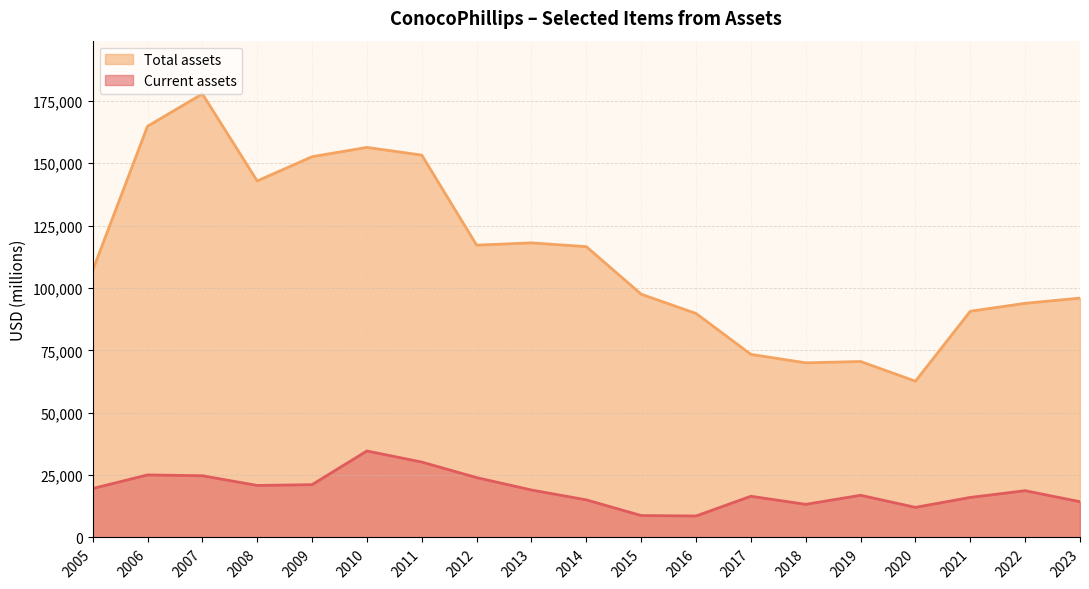

What is the spread (max minus min) of values at 2022?

75080